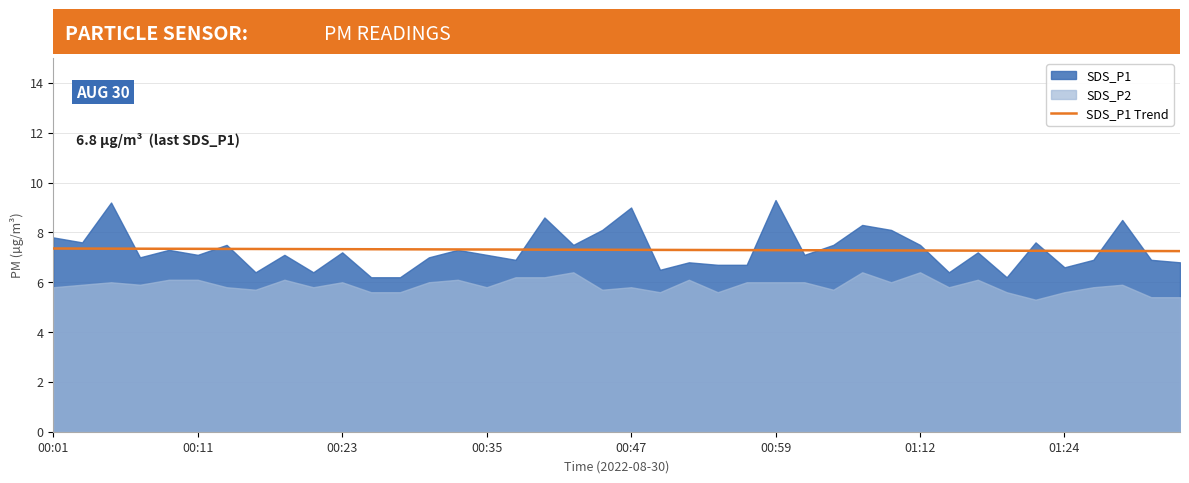

True or false: the data shows 12.0 at 18.

False